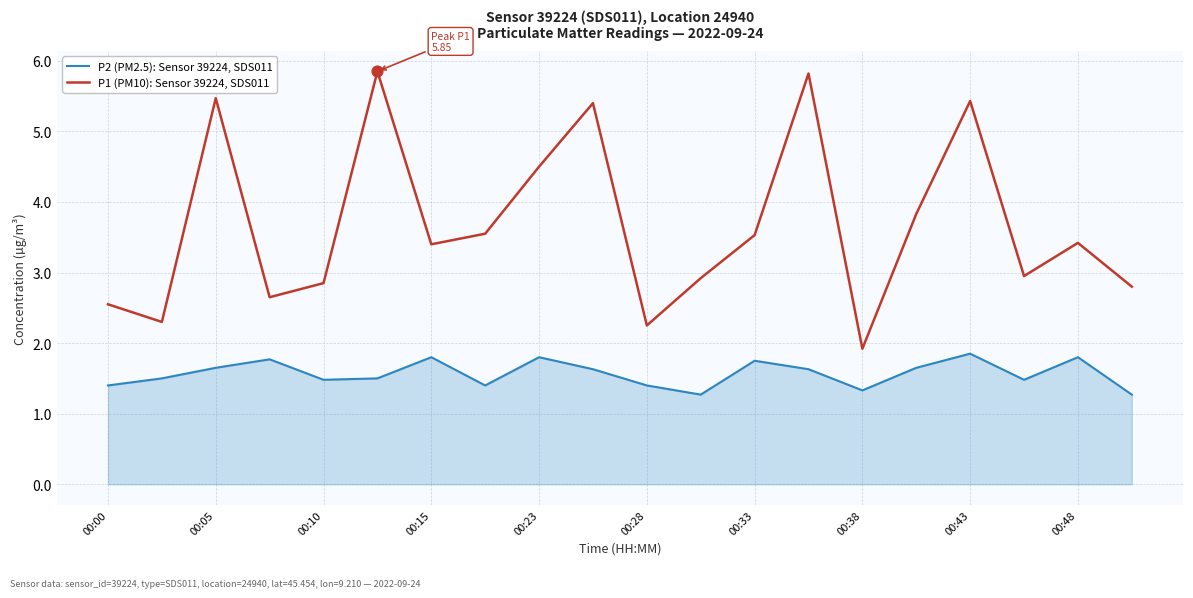

Which series has the largest range (max minus min)?

P1 (PM10): Sensor 39224, SDS011